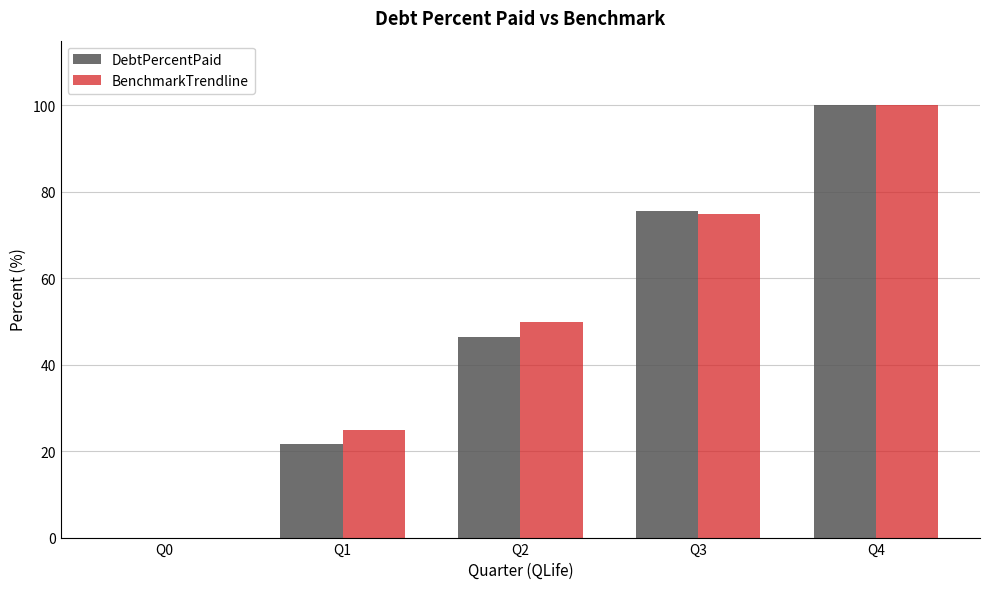

How many data points in DebtPercentPaid are above 46?

3